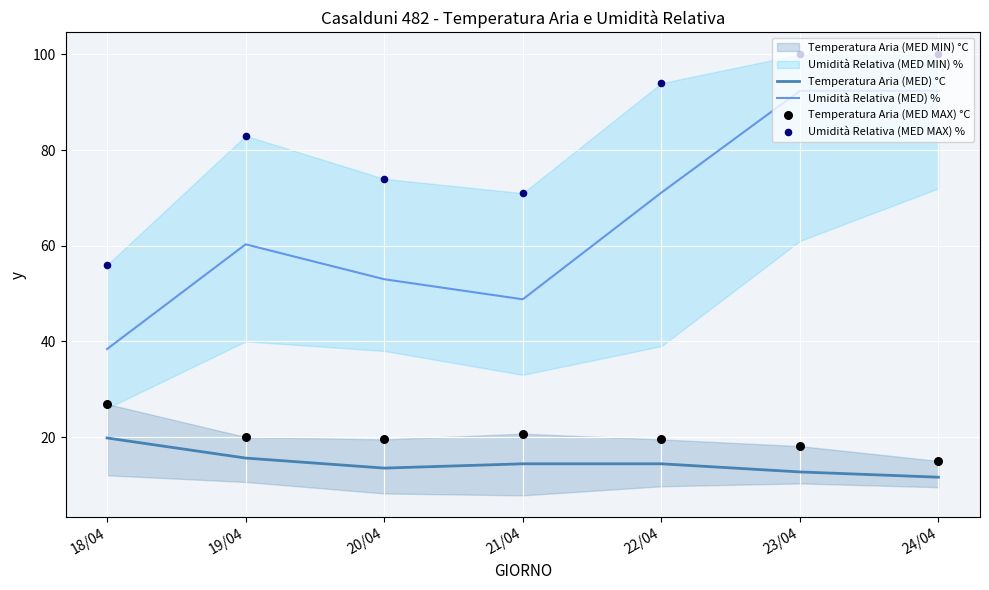

At which category is the sum across all series the highest?

23/04